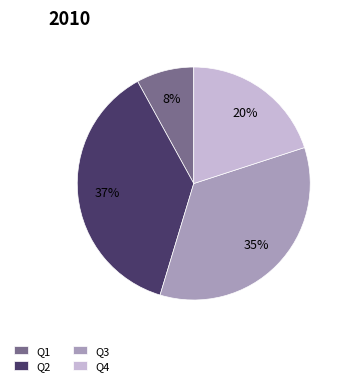

Which has a higher value, Q3 or Q4?

Q3